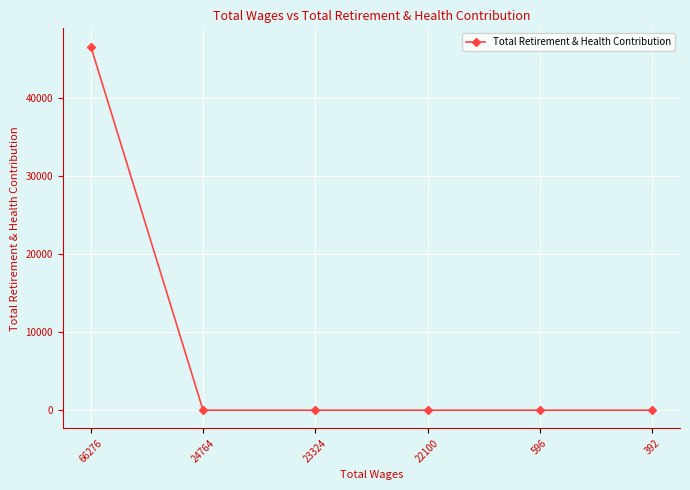

Count the number of data series in this chart.

1